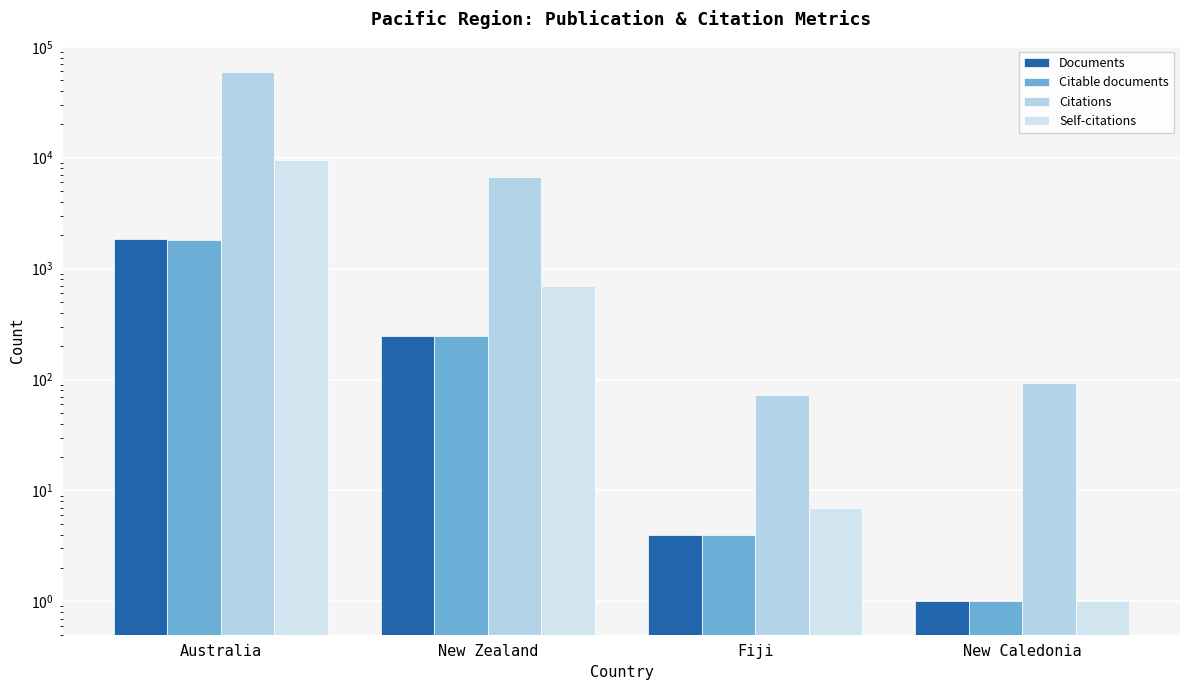

List the series in order of their peak value, highest first.

Citations, Self-citations, Documents, Citable documents